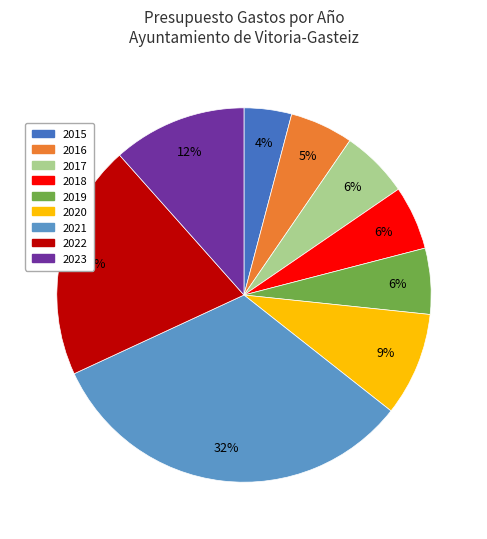

The 2023 slice represents 12% of the pie. True or false?

True